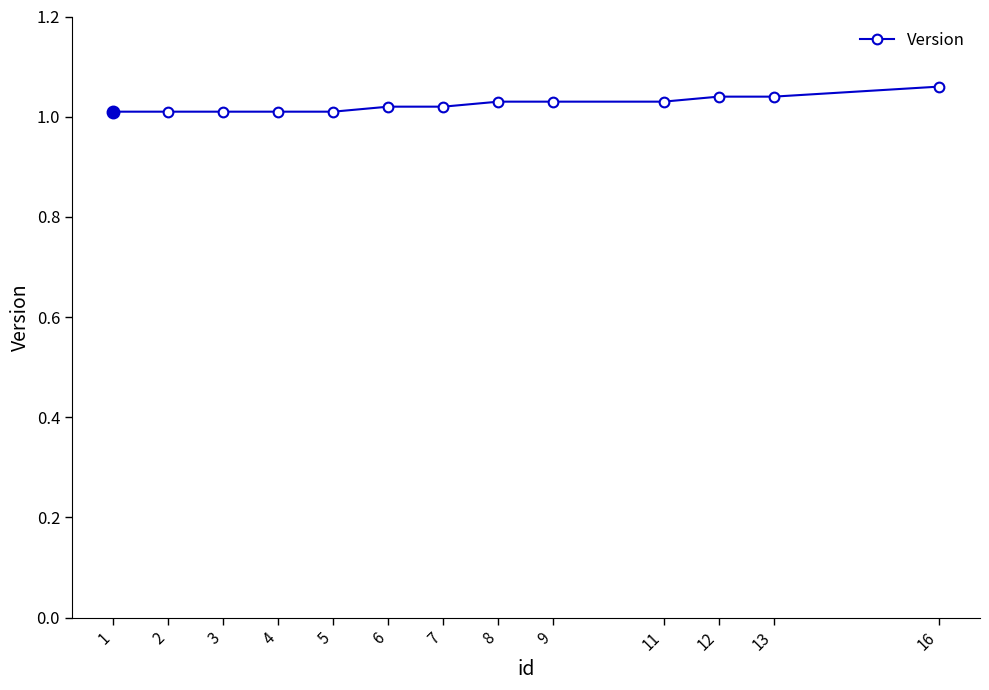

What is the sum of the values at 1 and 4?

2.0